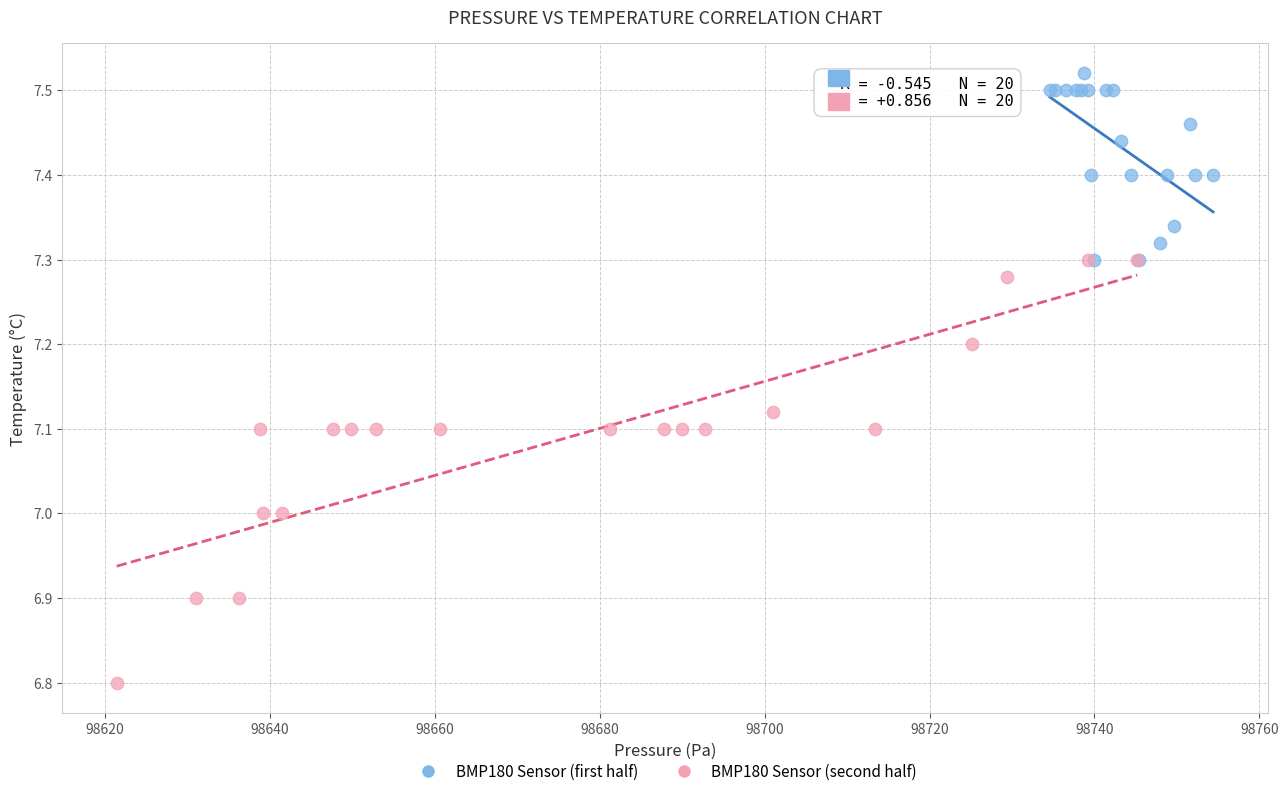

What are all the series names shown in the legend?

BMP180 Sensor (first half), BMP180 Sensor (second half)